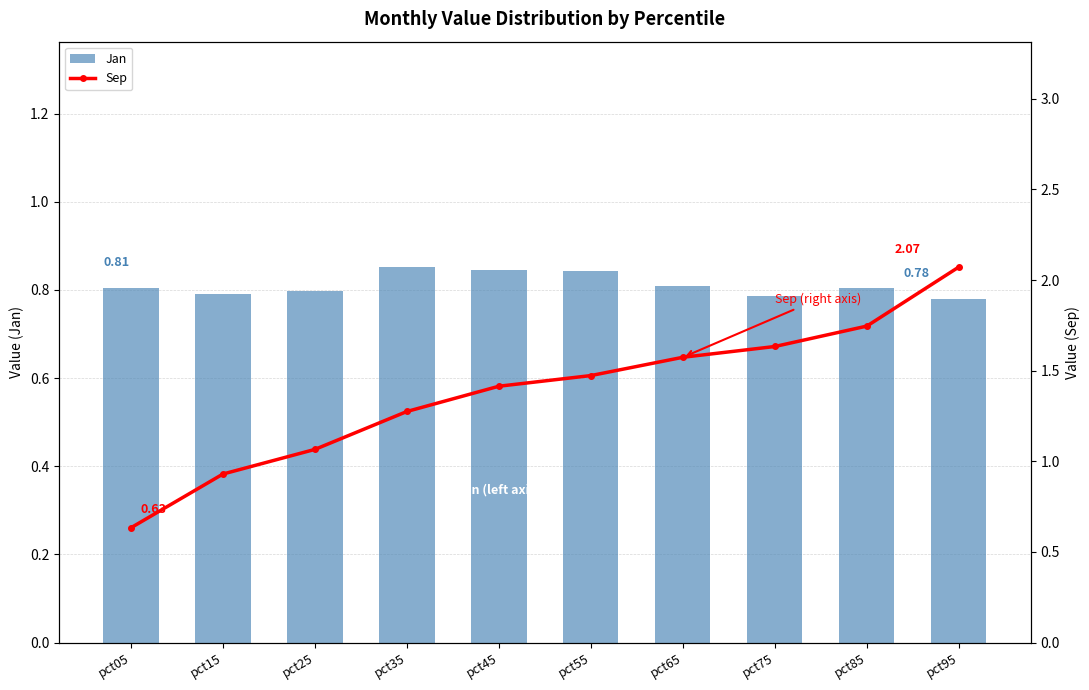

How many groups of bars are there?

10